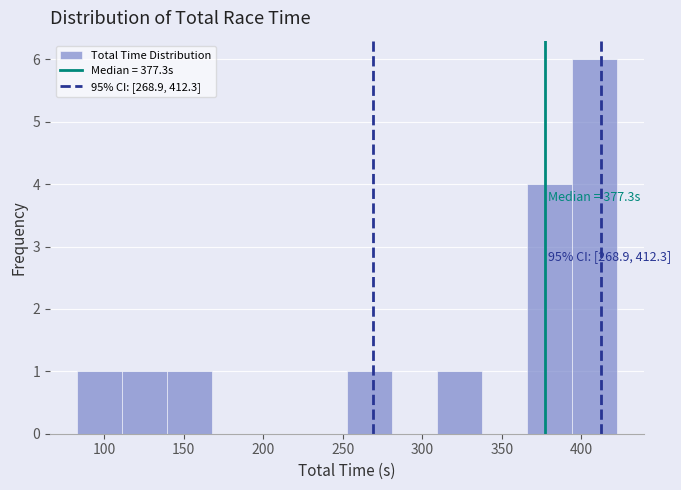

Over which range of the x-axis is the bar tallest?

395 to 425